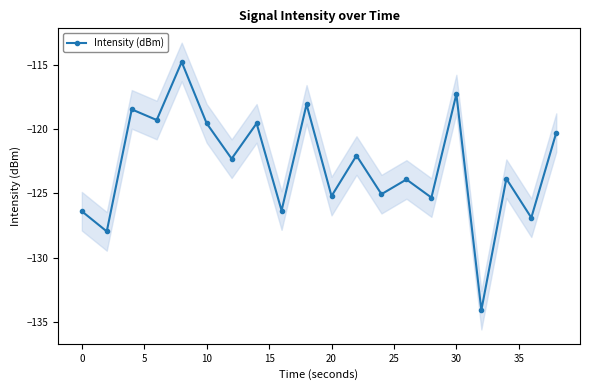

What is the minimum value for Intensity (dBm)?

-134.1